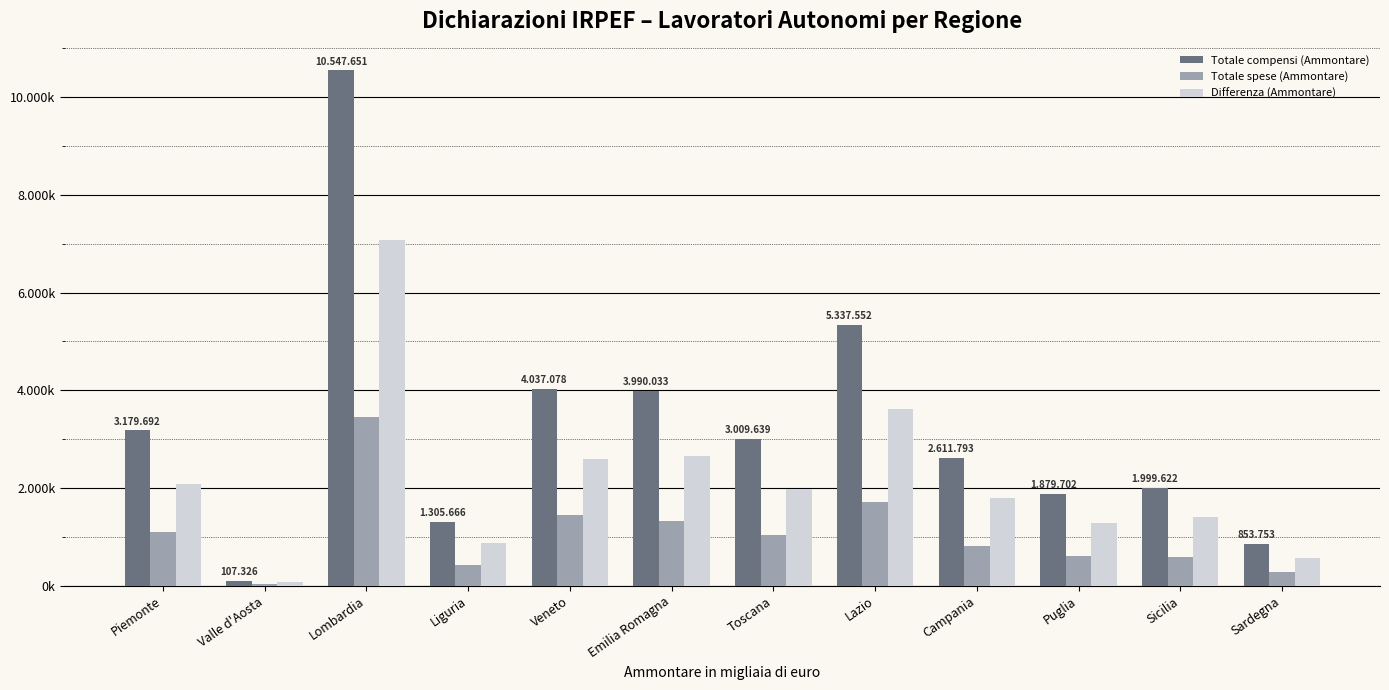

Are the bars horizontal?

No